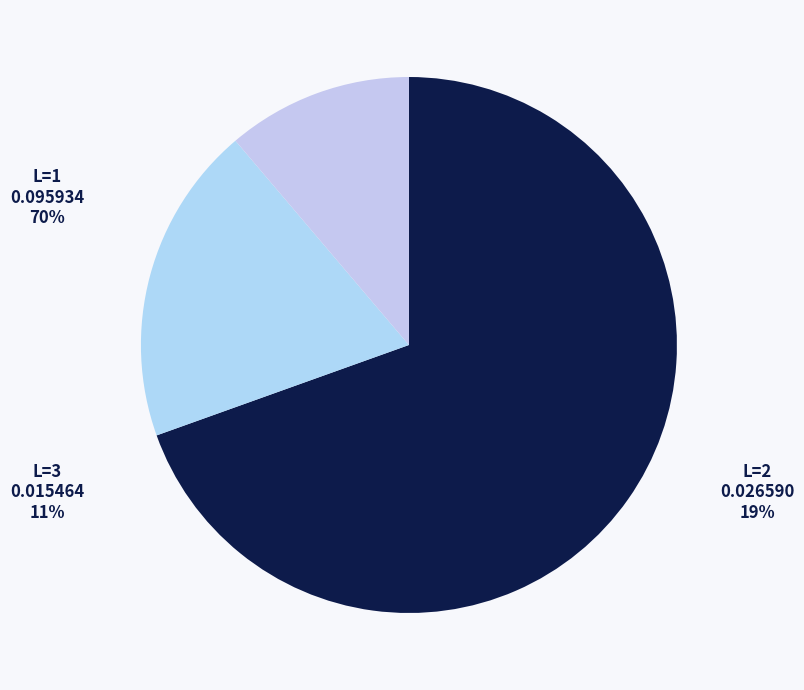

Which slice represents more than half of the pie?

L=1